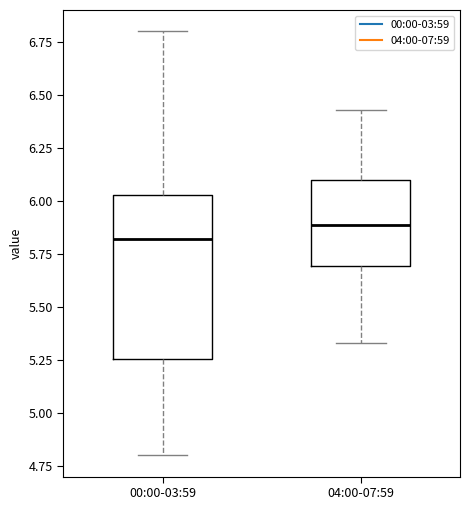

Where does the median line of the box for 00:00-03:59 sit on the y-axis? The values are not printed on the chart, so give them approximately, as read against the axis.

5.80